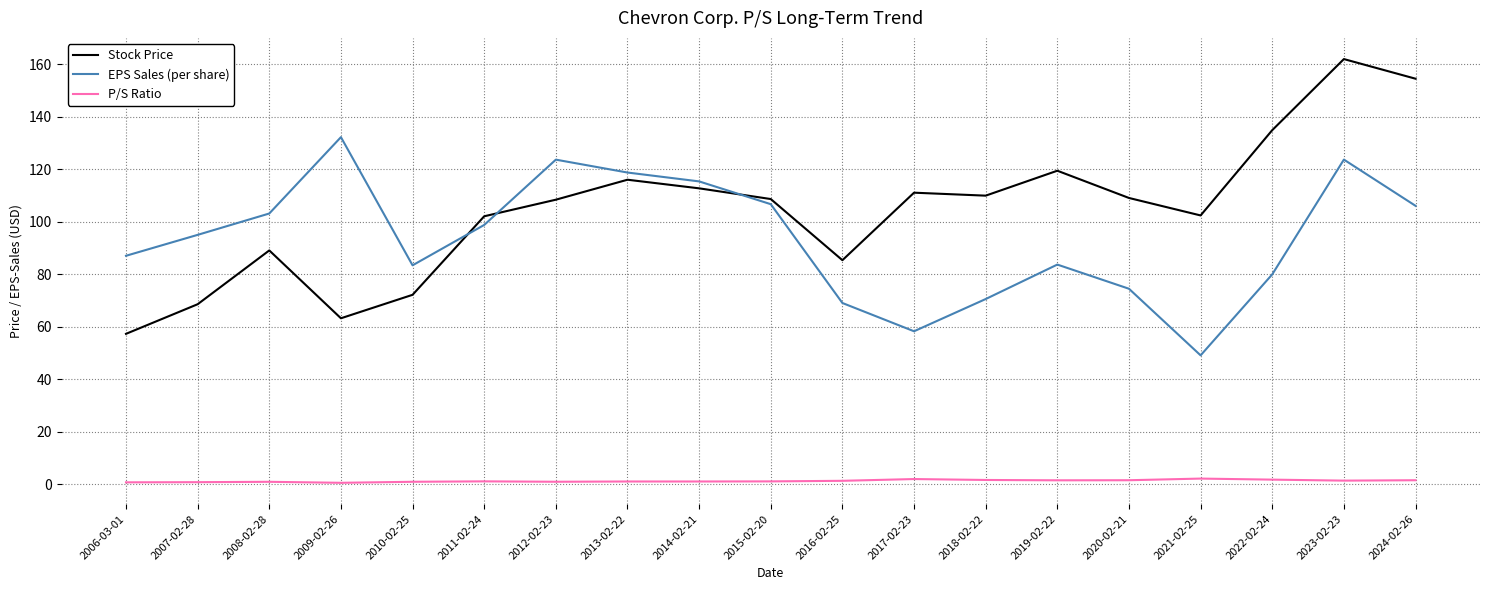

In Stock Price, how many points are higher than both neighbors (excluding endpoints)?

5